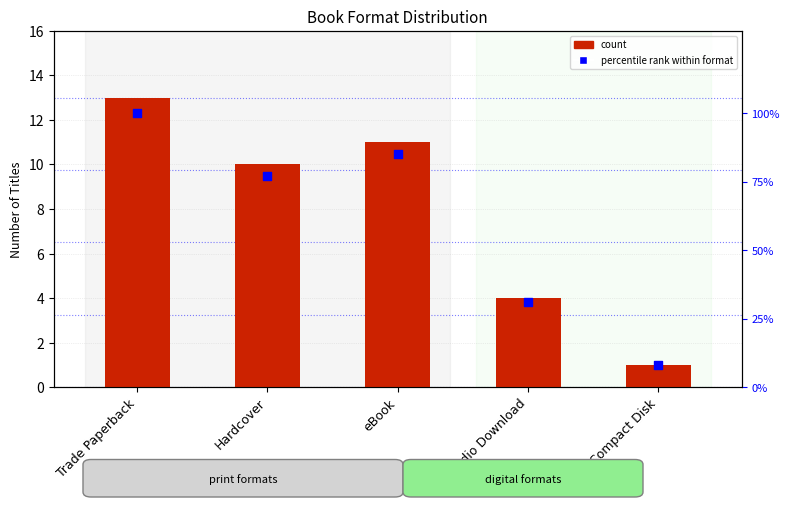

Which series has the largest total across all categories?

percentile rank within format